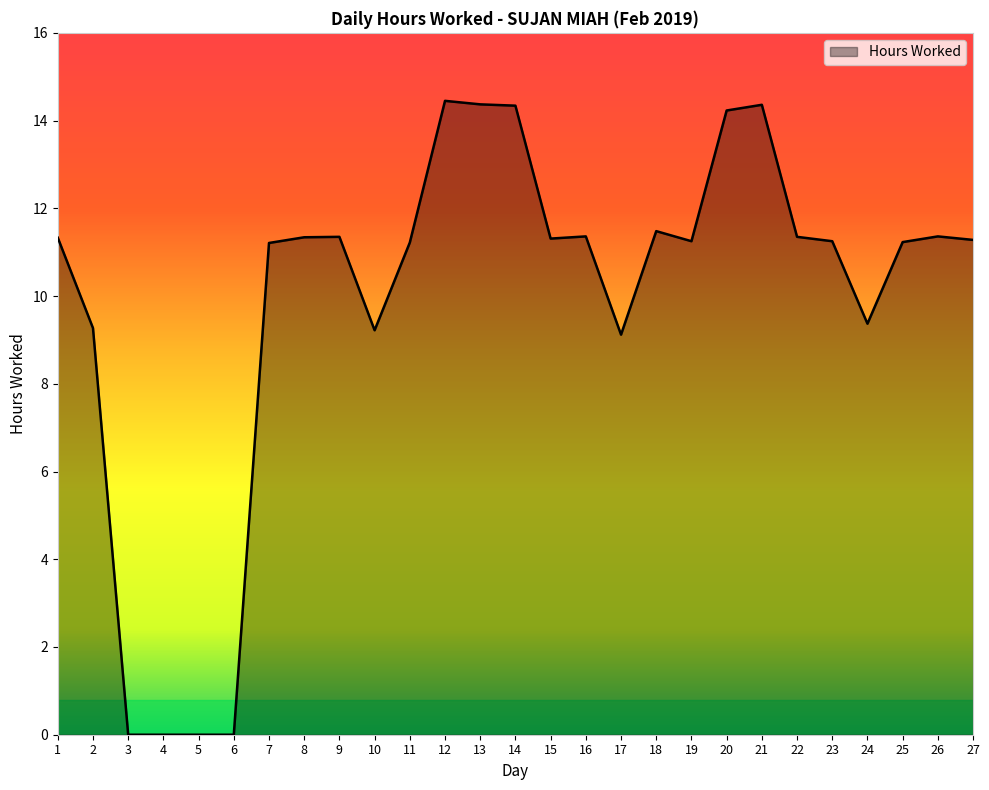

What is the difference between the second highest and minimum values?

14.4